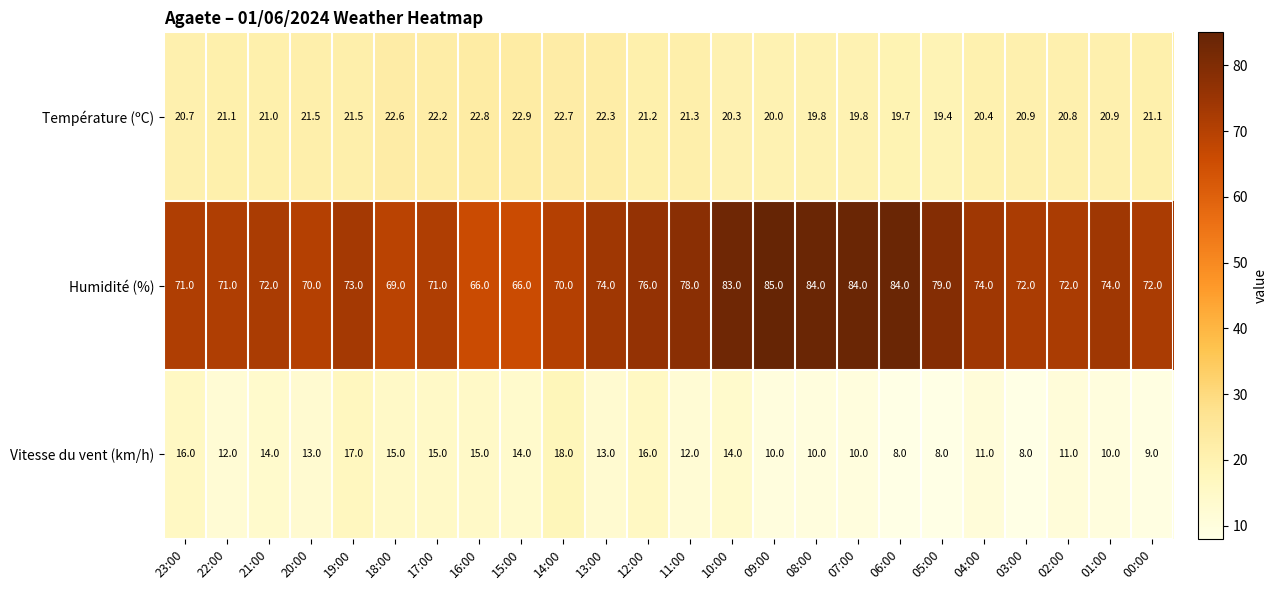

What is the average value of the Humidité (%) series?

74.6